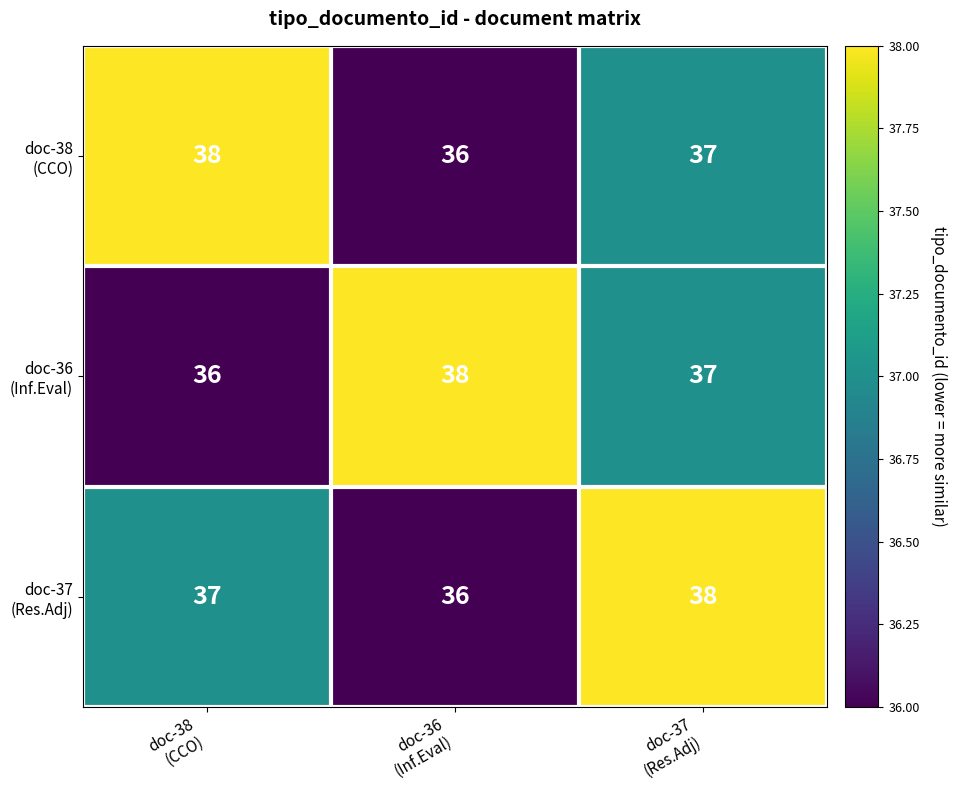

What is the minimum value shown in the chart?

36